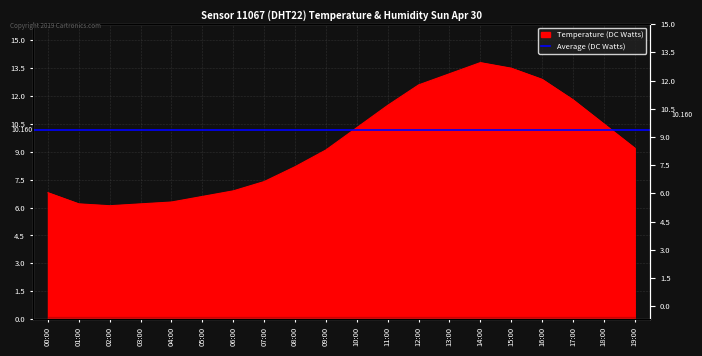

What is the value of the 5th point from the left?

6.3